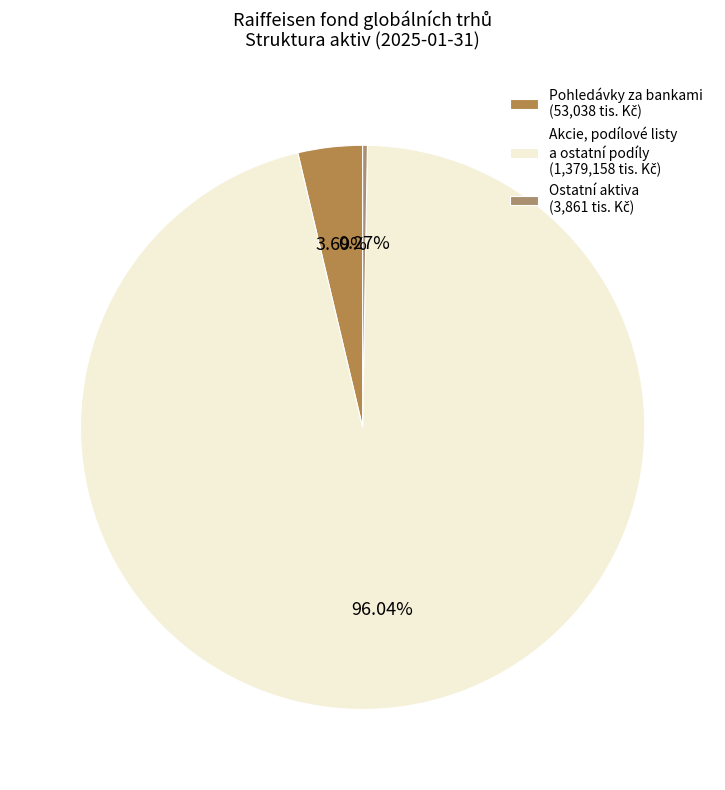

What is the largest slice in the pie chart?

Akcie, podílové listy a ostatní podíly